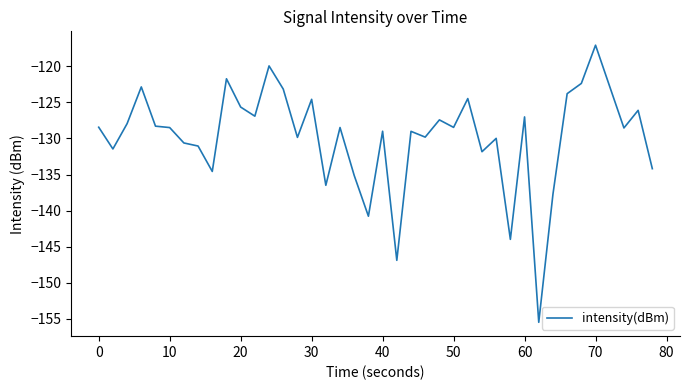

What is the maximum value shown in the chart?

-117.1